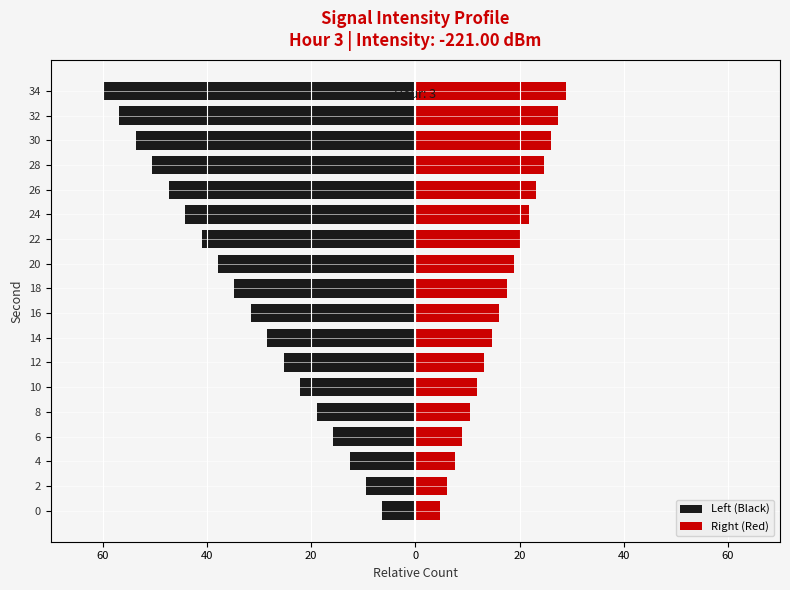

How many values in the Right (Red) series exceed 17?

9